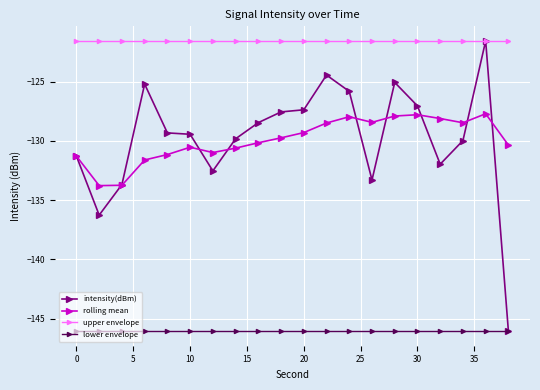

What is the maximum value for rolling mean?

-127.7